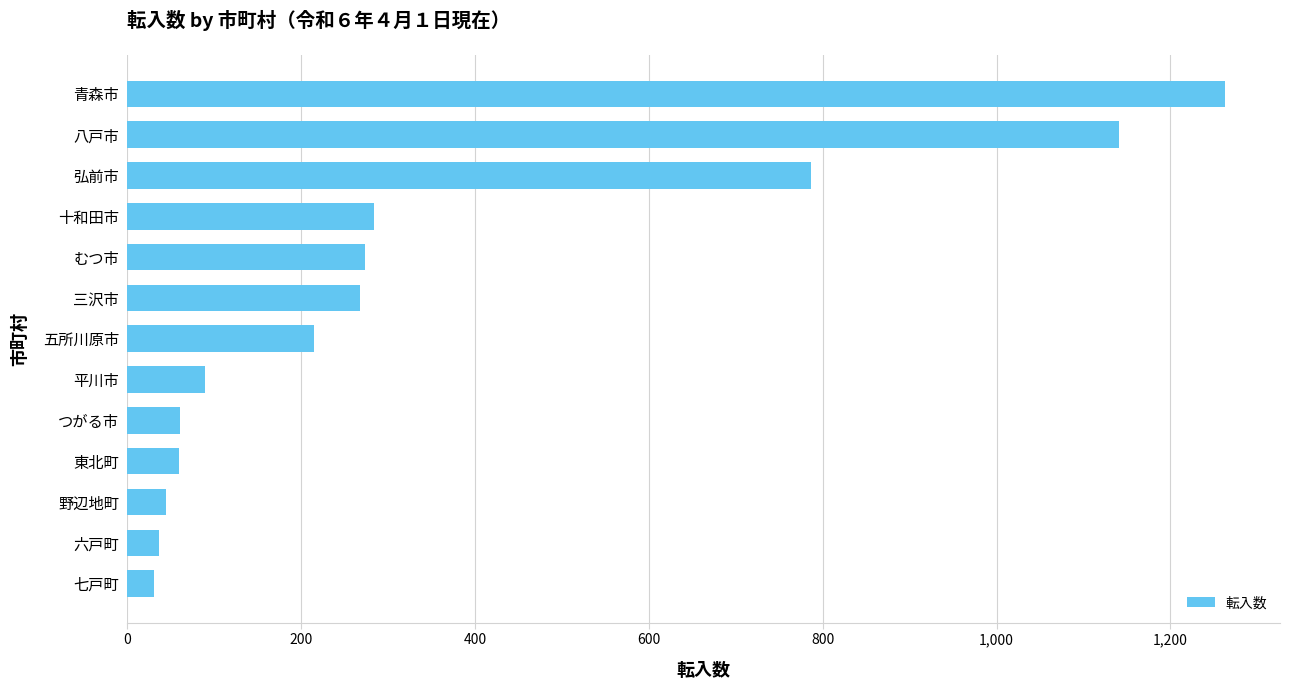

What is the average value?

350